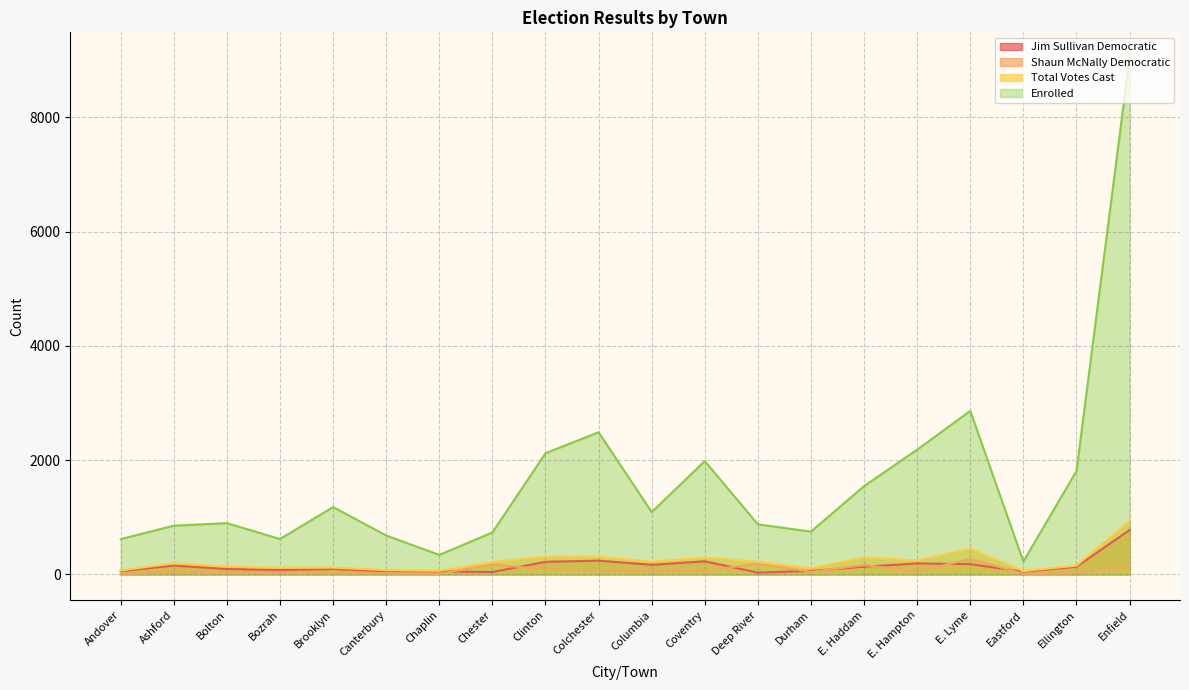

What is the sum of all Enrolled values?

32911